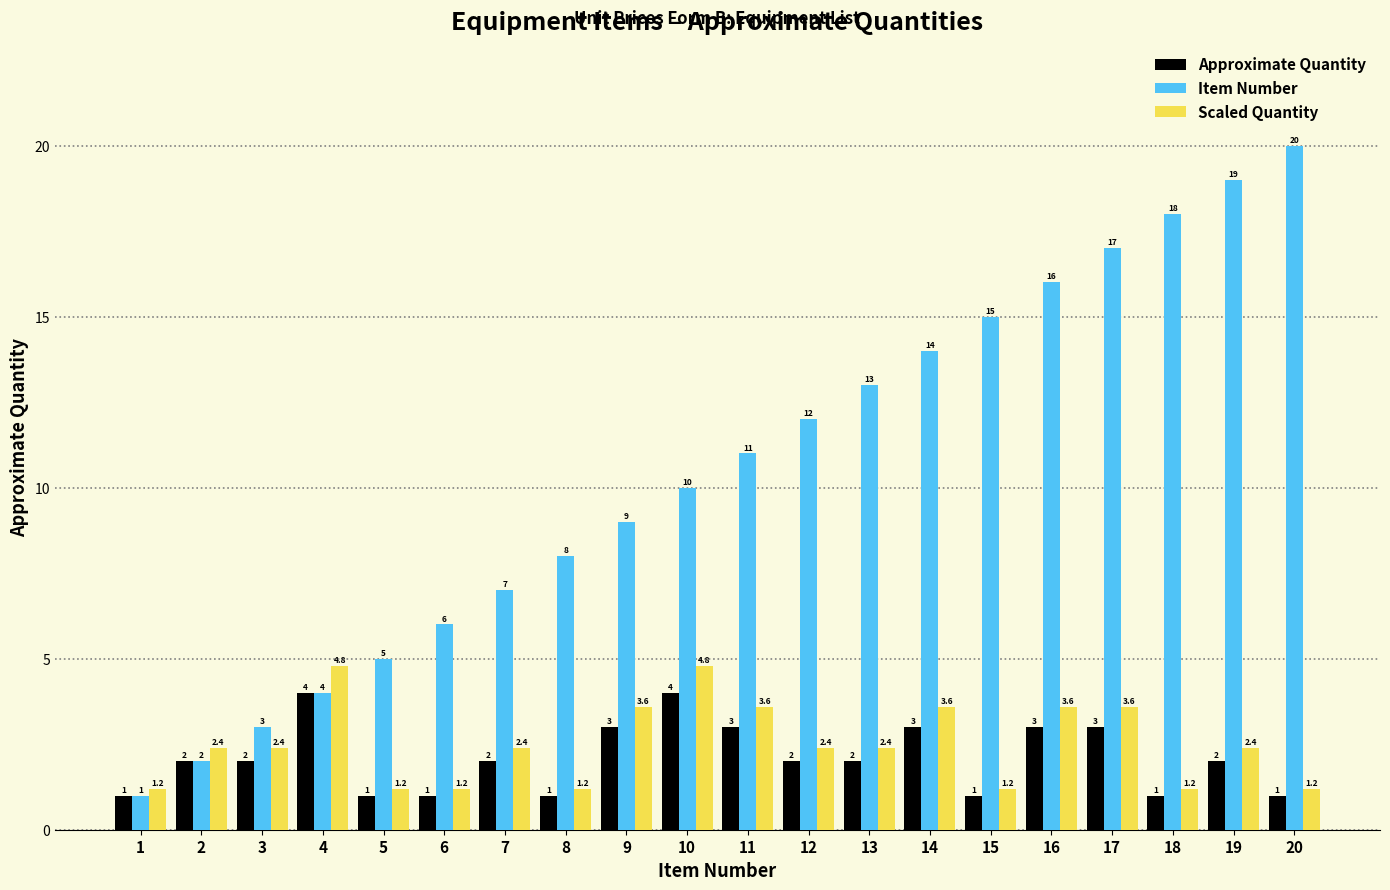

Rank the series at 13 from highest to lowest value.

Item Number, Scaled Quantity, Approximate Quantity